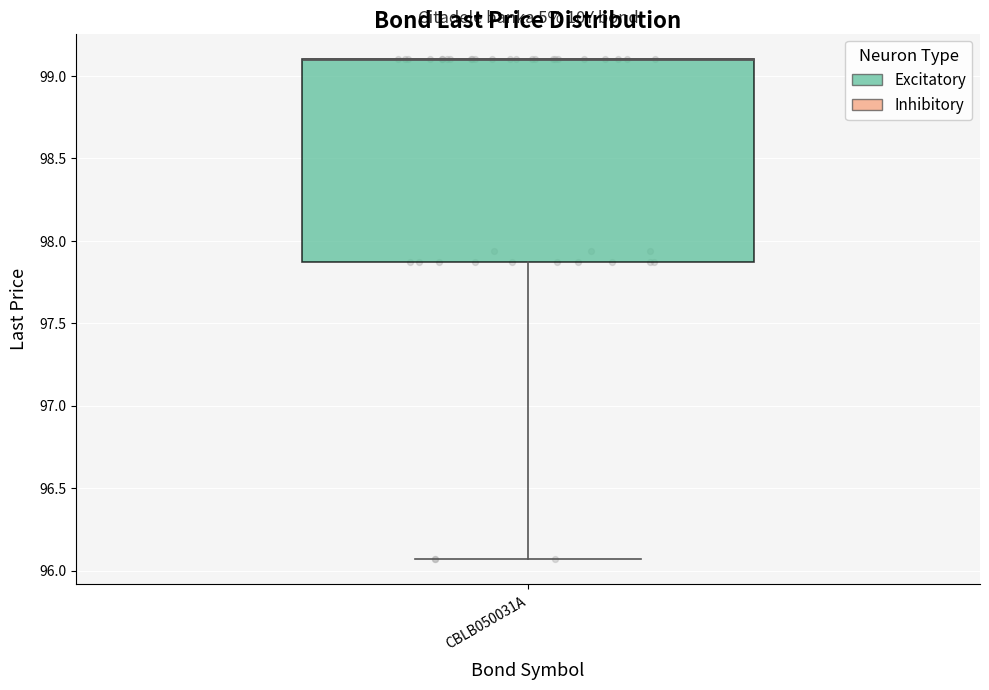

Where is the upper edge of the box for CBLB050031A on the y-axis? The values are not printed on the chart, so give them approximately, as read against the axis.

99.10